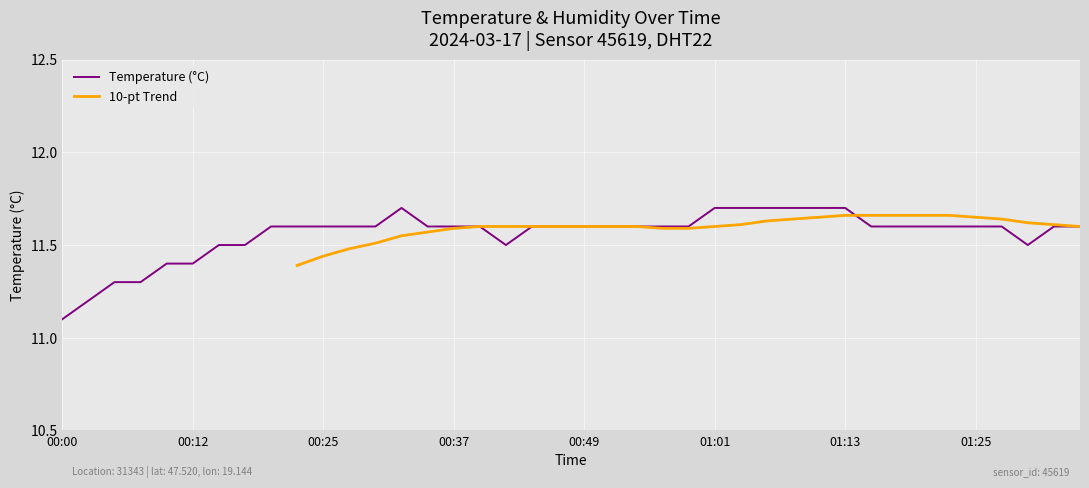

Which label corresponds to the smallest value in the chart?

00:00